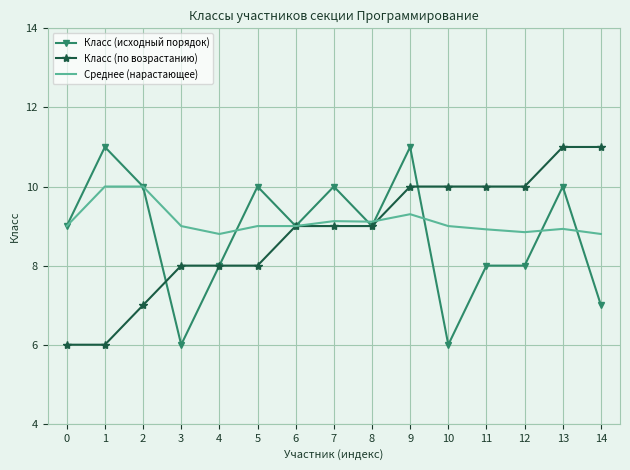

At which category does Среднее (нарастающее) reach its first local valley?

4